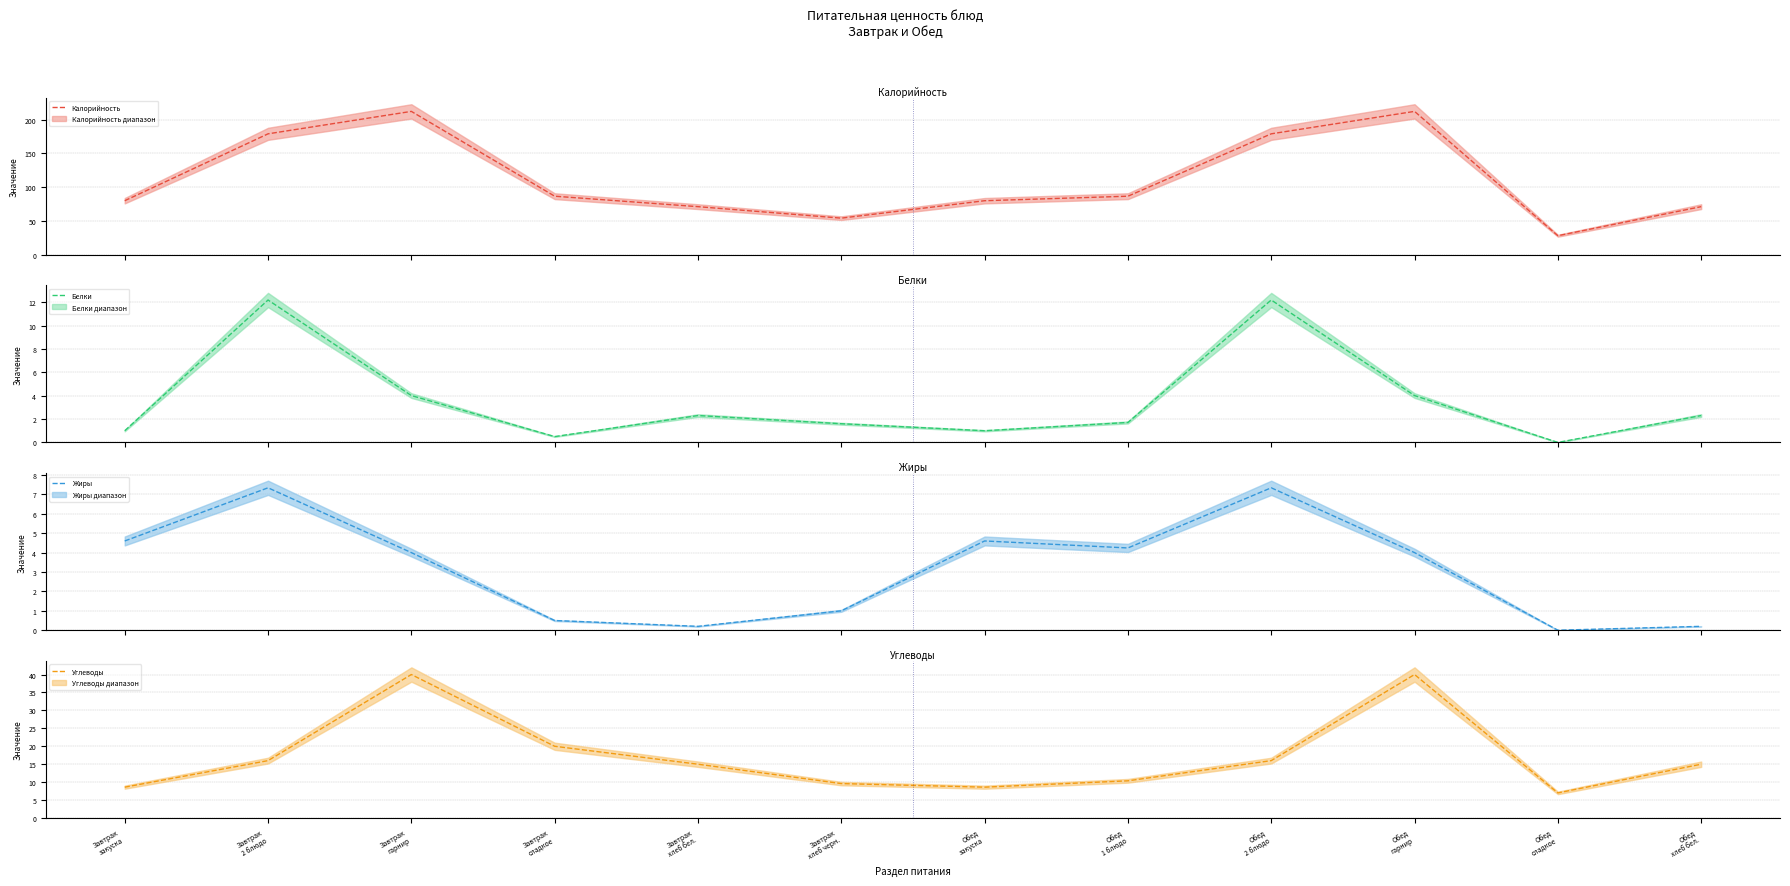

What is the total value across all series at Завтрак
2 блюдо?

214.3